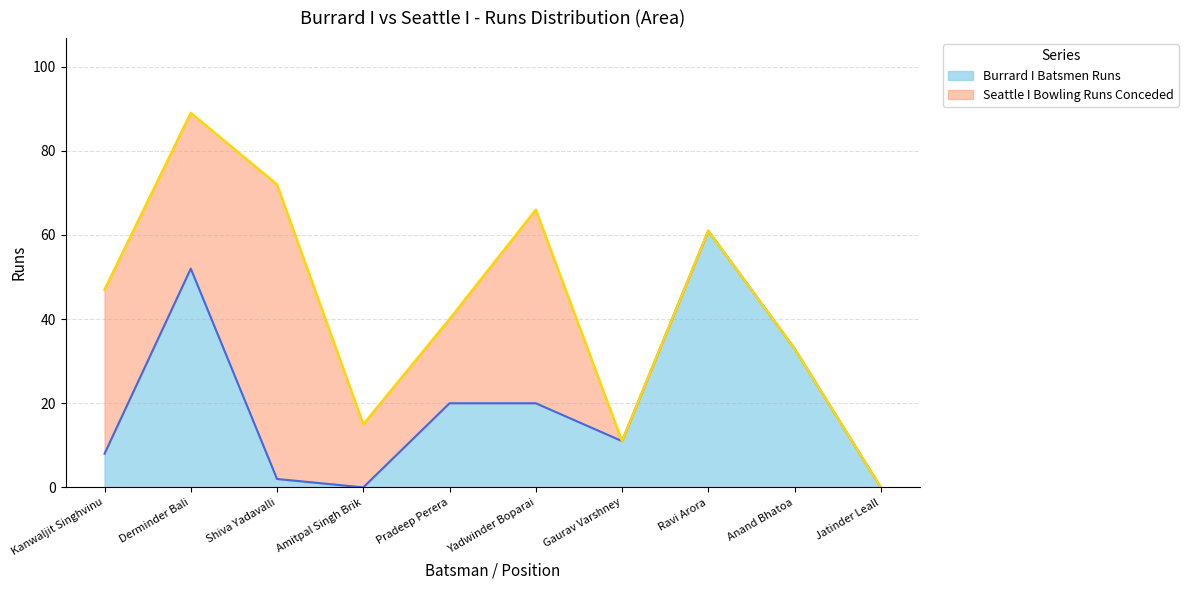

List the labels in order of value, largest first.

Ravi Arora, Derminder Bali, Anand Bhatoa, Pradeep Perera, Yadwinder Boparai, Gaurav Varshney, Kanwaljit Singhvinu, Shiva Yadavalli, Amitpal Singh Brik, Jatinder Leall